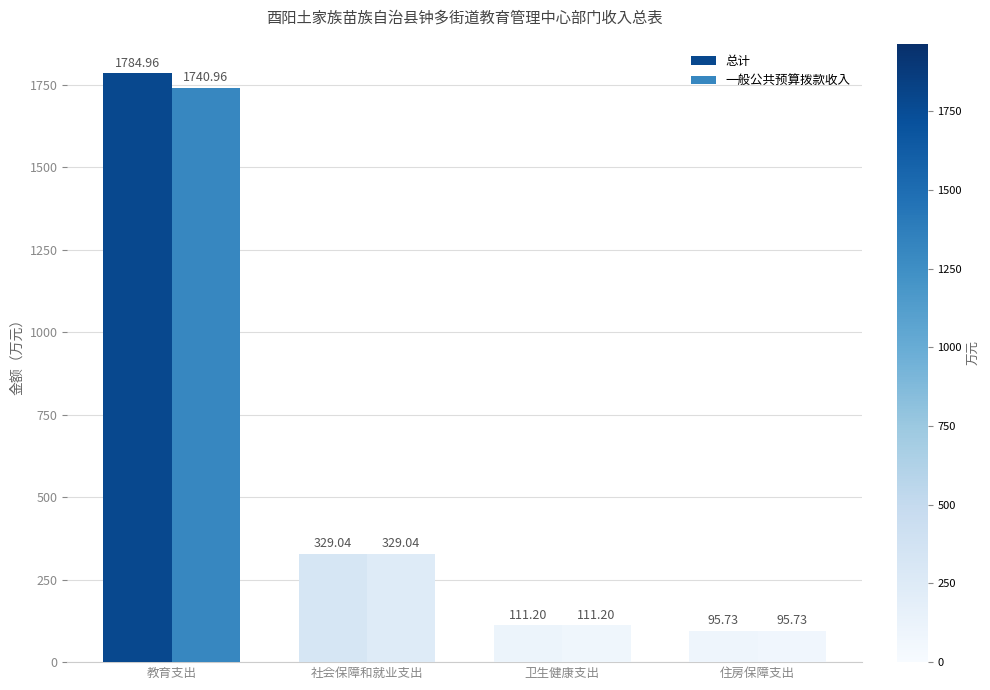

At which label does 总计 first exceed 329?

教育支出